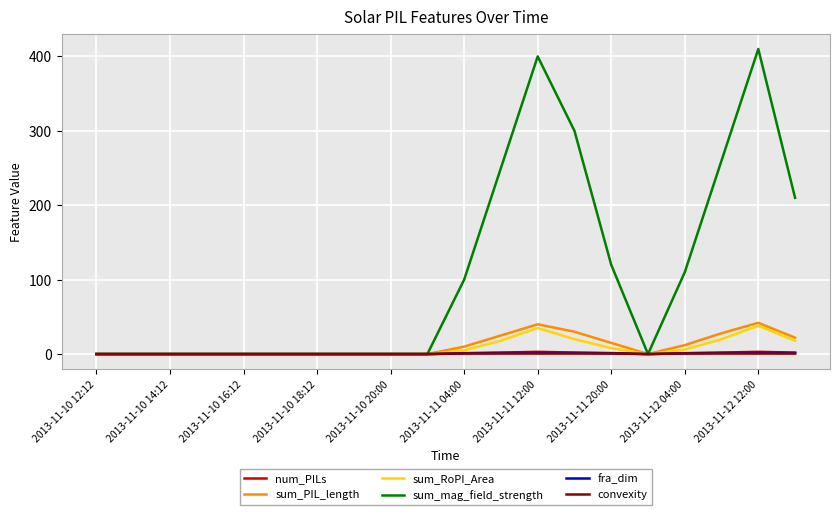

Which series has the widest spread of values?

sum_mag_field_strength